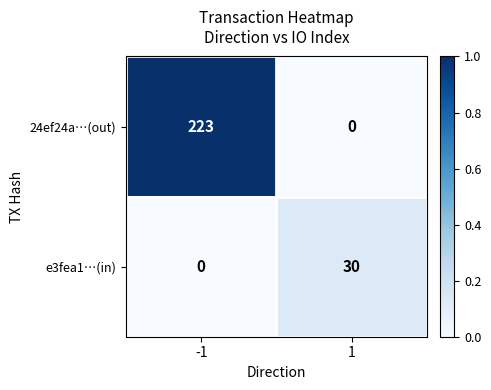

True or false: 24ef24a…(out) has a value of 0 at 1.

True